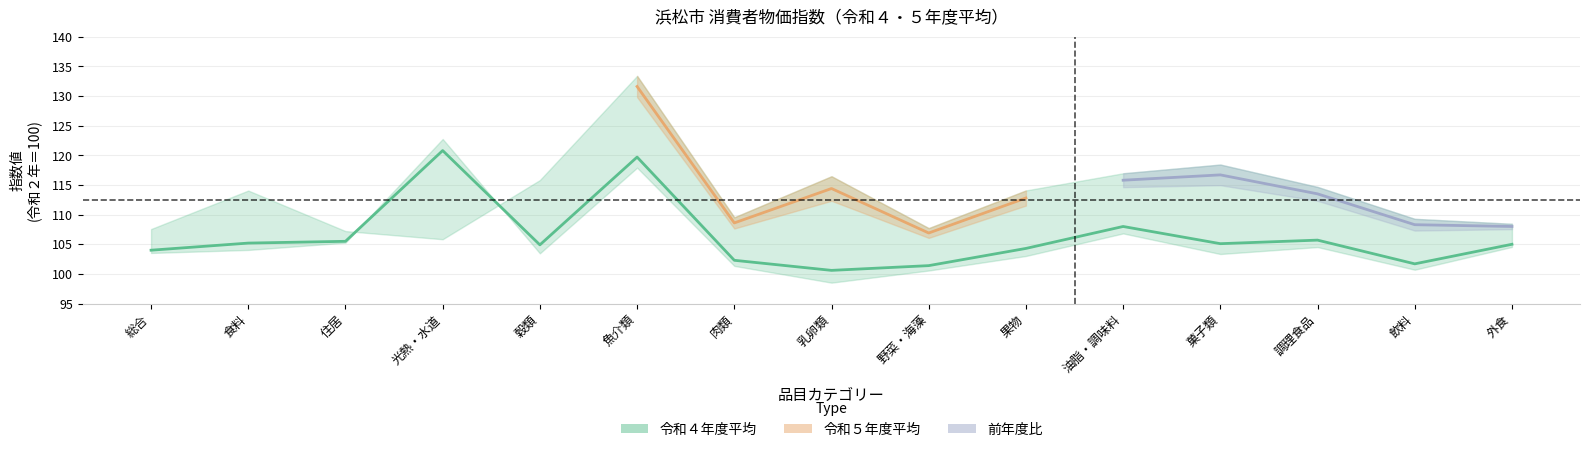

Does the chart display data point markers on the line(s)?

No